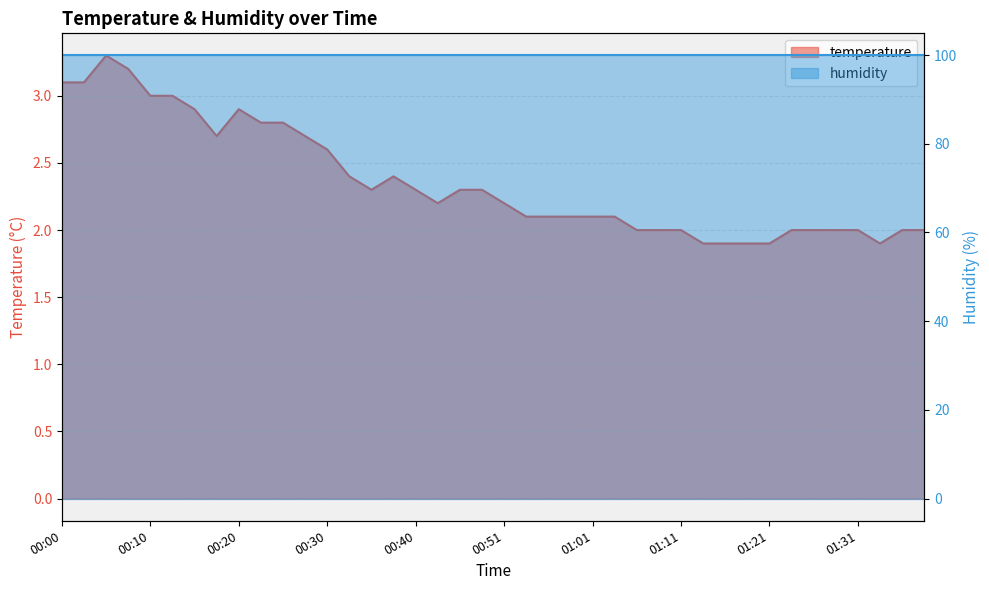

The chart shows a value of 1.1 at 00:25. True or false?

False